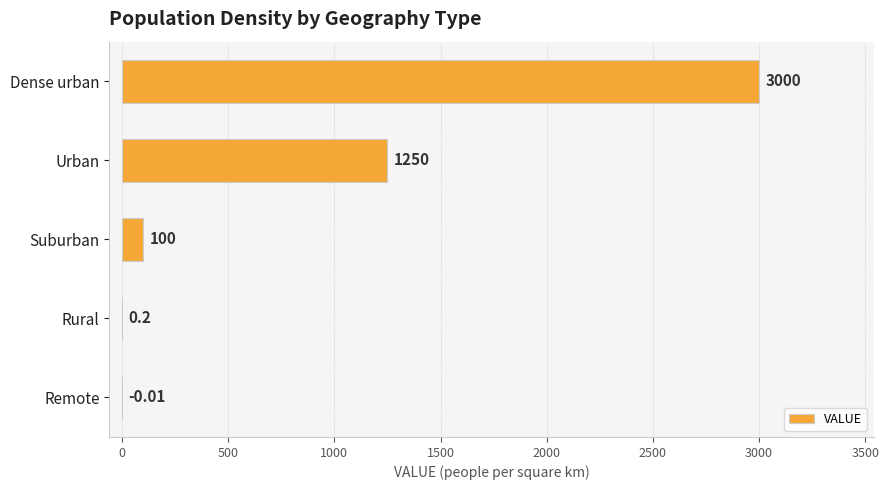

Which label corresponds to the largest value in the chart?

Dense urban